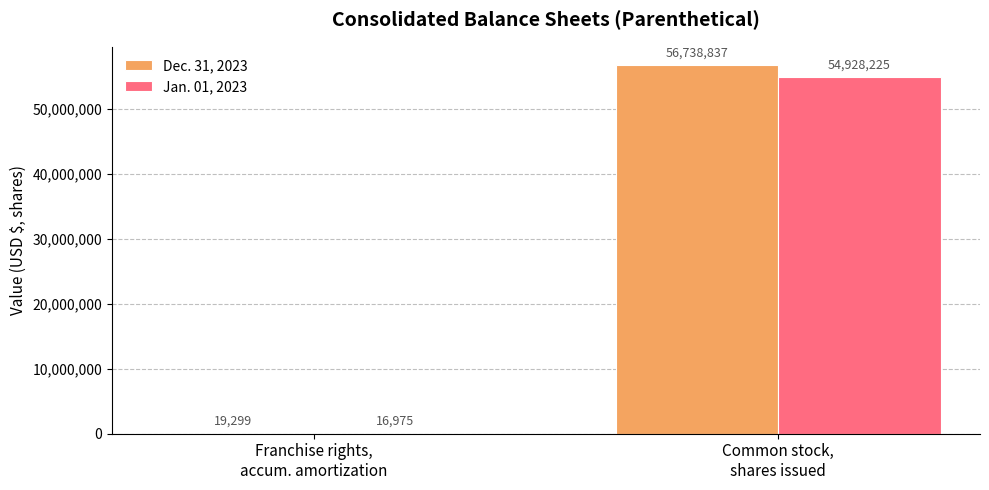

Which series has the largest total across all categories?

Dec. 31, 2023